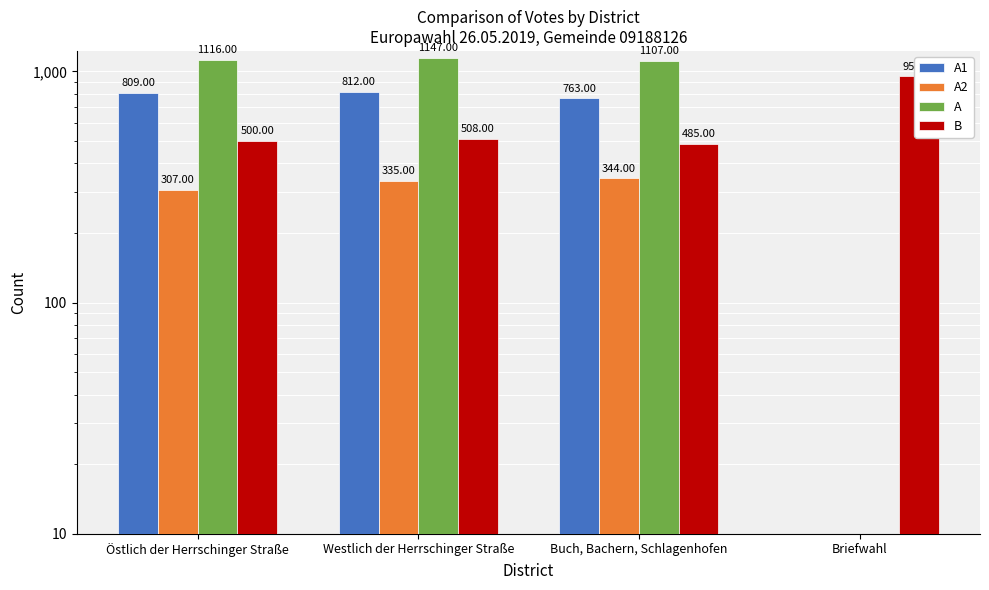

At which label is B closest to 717?

Westlich der Herrschinger Straße